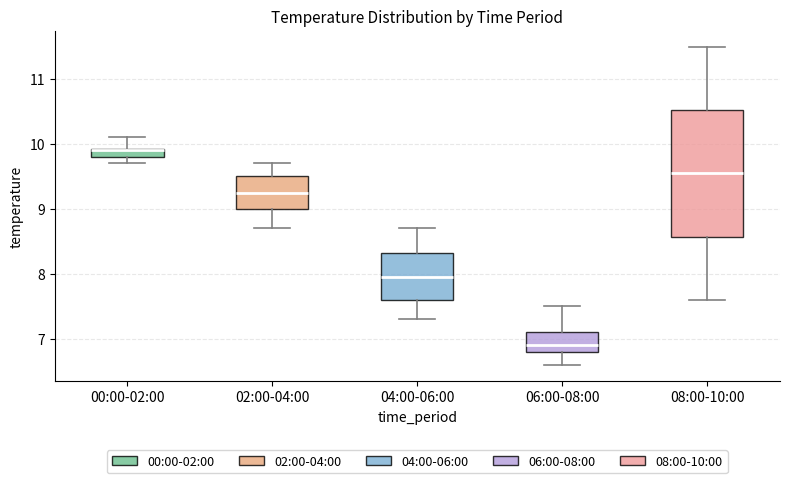

Where does the median line of the box for 06:00-08:00 sit on the y-axis? The values are not printed on the chart, so give them approximately, as read against the axis.

6.9